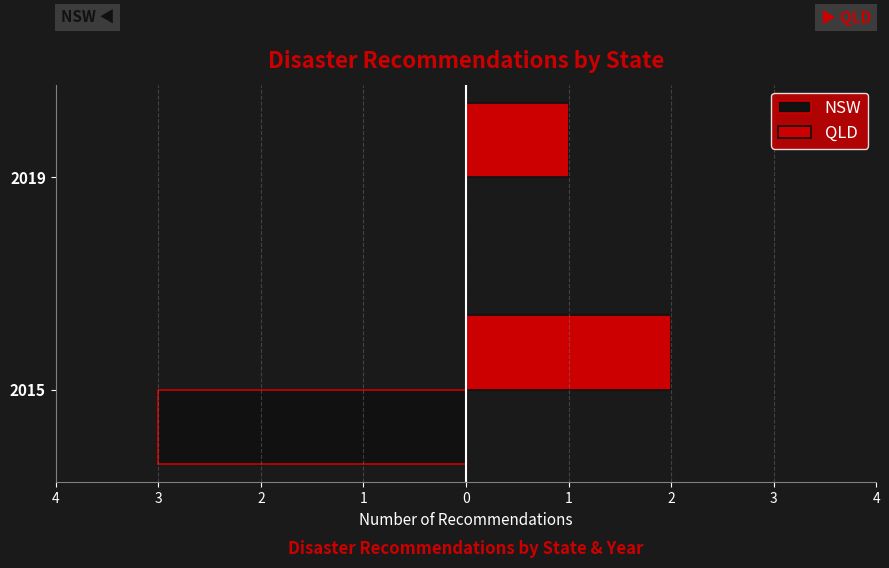

What are all the series names shown in the legend?

NSW, QLD